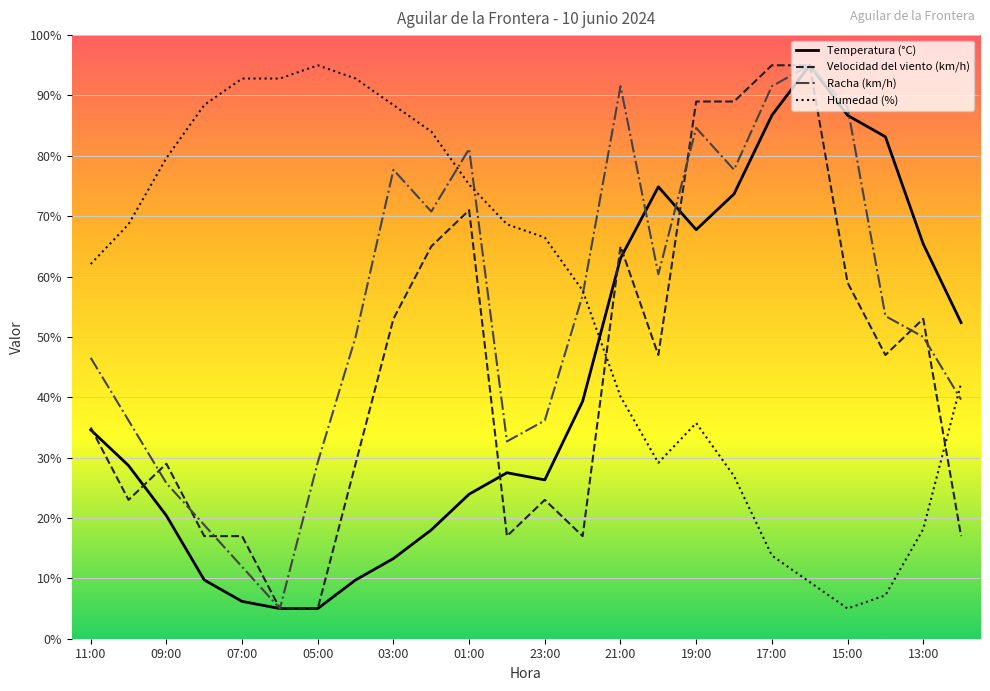

What is the maximum value for Temperatura (°C)?

95.0